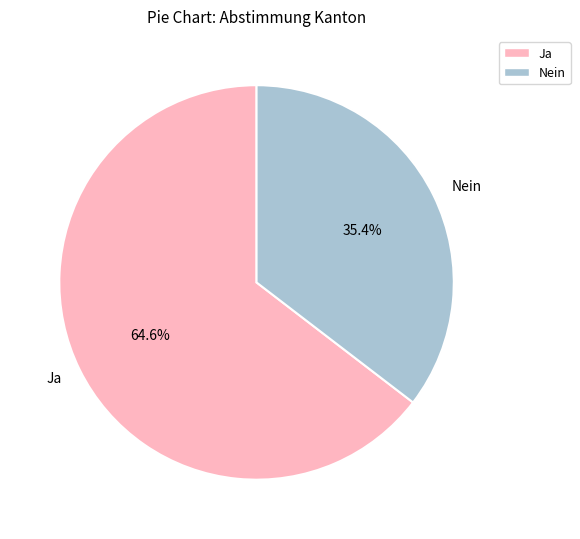

Rank the categories by value from highest to lowest.

Ja, Nein